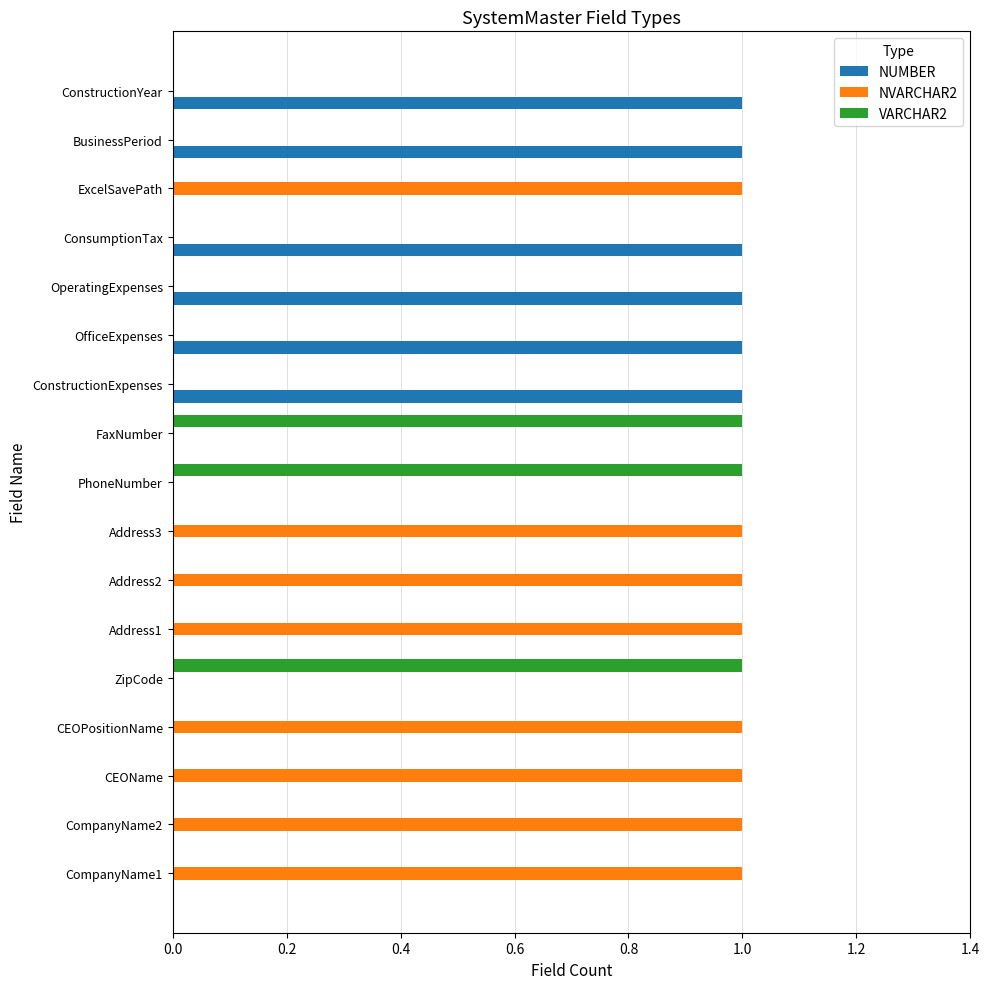

The value of VARCHAR2 at CEOPositionName is 0. True or false?

True